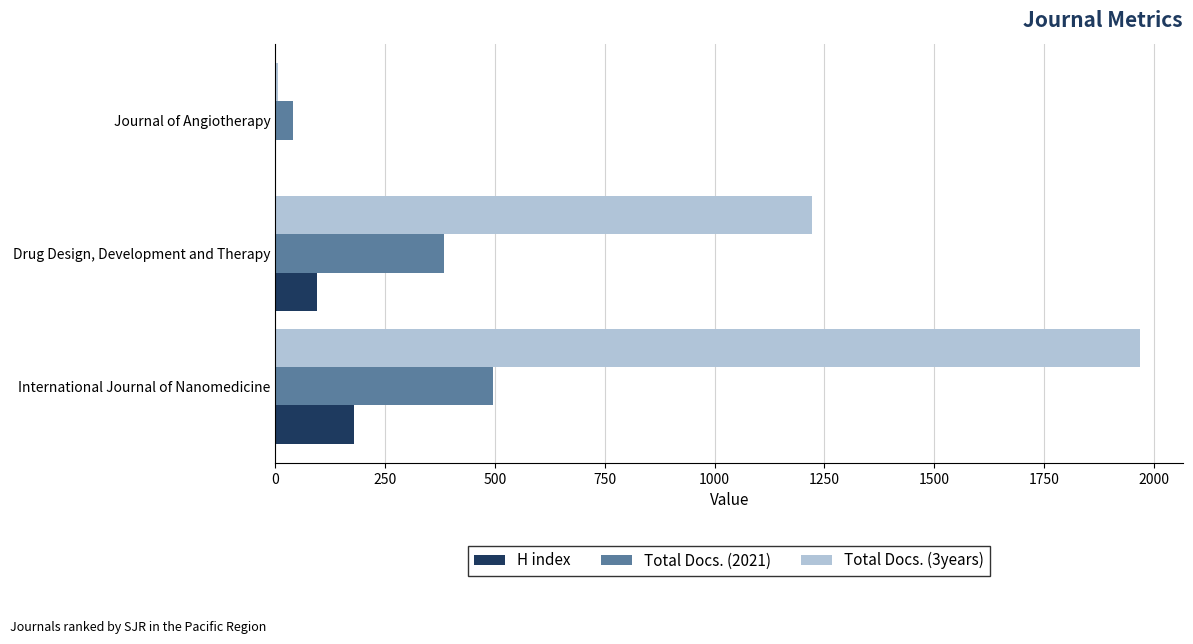

Which category has the highest value across all series?

International Journal of Nanomedicine